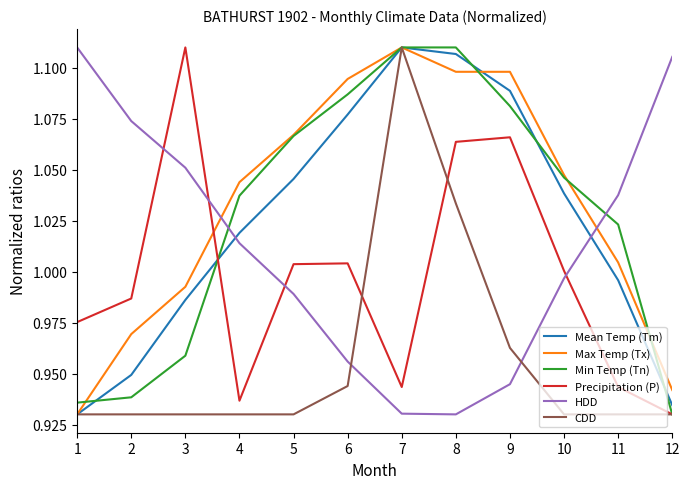

What are all the series names shown in the legend?

Mean Temp (Tm), Max Temp (Tx), Min Temp (Tn), Precipitation (P), HDD, CDD